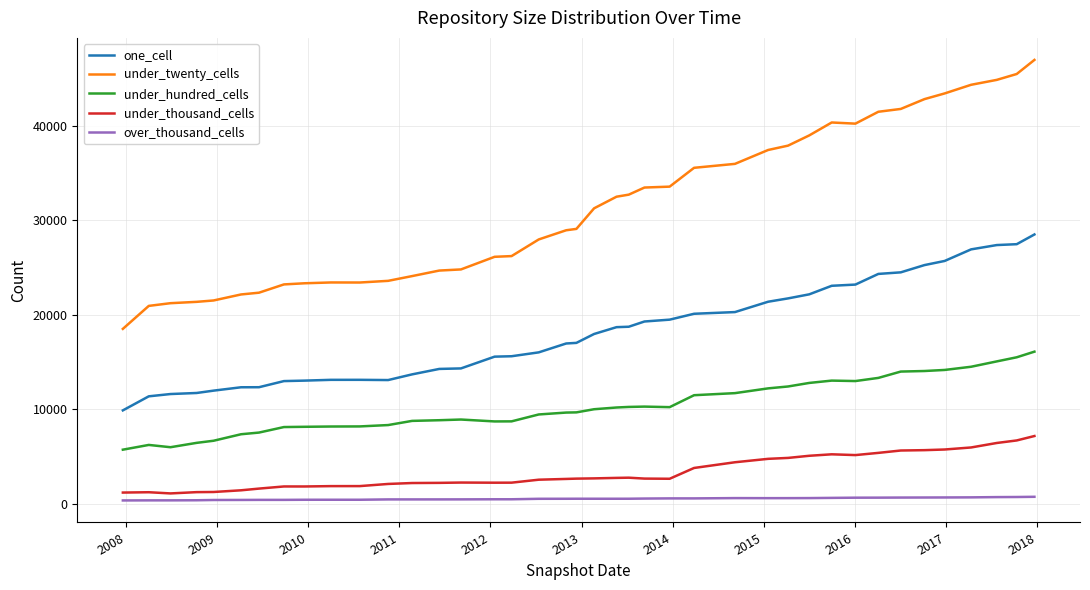

Which series has the largest total across all categories?

under_twenty_cells